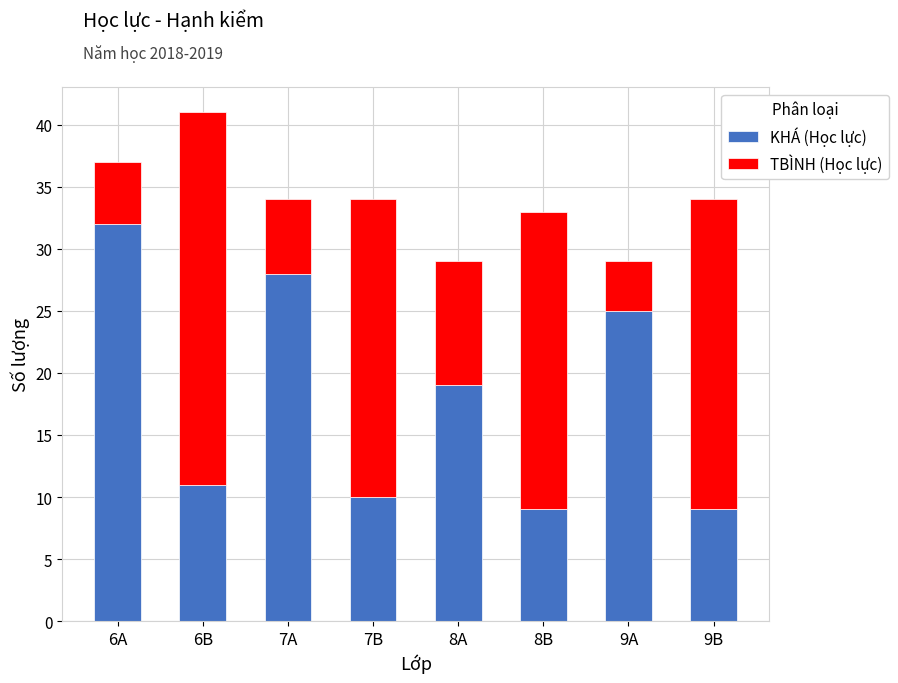

What is the lowest value of the KHÁ (Học lực) series?

9